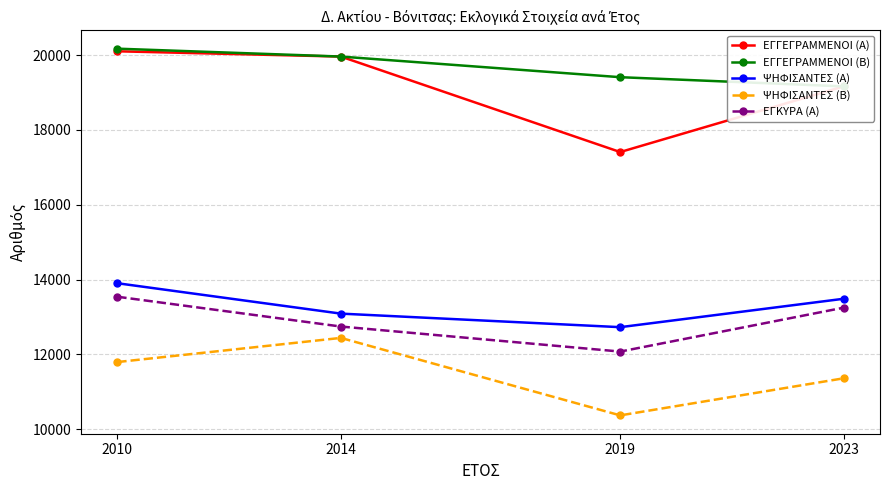

True or false: ΕΓΚΥΡΑ (Α) and ΕΓΓΕΓΡΑΜΜΕΝΟΙ (Α) intersect in this chart.

False